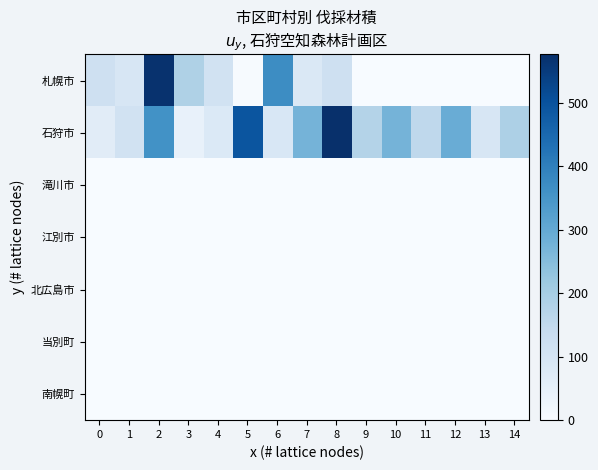

Reading left to right, transcribe all the data shown in this chart.

札幌市: 0=120	1=93	2=571	3=185	4=110	5=3	6=369	7=81	8=117	9=0	10=0	11=0	12=0	13=0	14=0
石狩市: 0=64	1=109	2=358	3=42	4=79	5=493	6=89	7=274	8=576	9=176	10=274	11=157	12=291	13=92	14=187
滝川市: 0=0	1=0	2=0	3=0	4=0	5=0	6=0	7=0	8=0	9=0	10=0	11=0	12=0	13=0	14=0
江別市: 0=0	1=0	2=0	3=0	4=0	5=0	6=0	7=0	8=0	9=0	10=0	11=0	12=0	13=0	14=0
北広島市: 0=0	1=0	2=0	3=0	4=0	5=0	6=0	7=0	8=0	9=0	10=0	11=0	12=0	13=0	14=0
当別町: 0=0	1=0	2=0	3=0	4=0	5=0	6=0	7=0	8=0	9=0	10=0	11=0	12=0	13=0	14=0
南幌町: 0=0	1=0	2=0	3=0	4=0	5=0	6=0	7=0	8=0	9=0	10=0	11=0	12=0	13=0	14=0